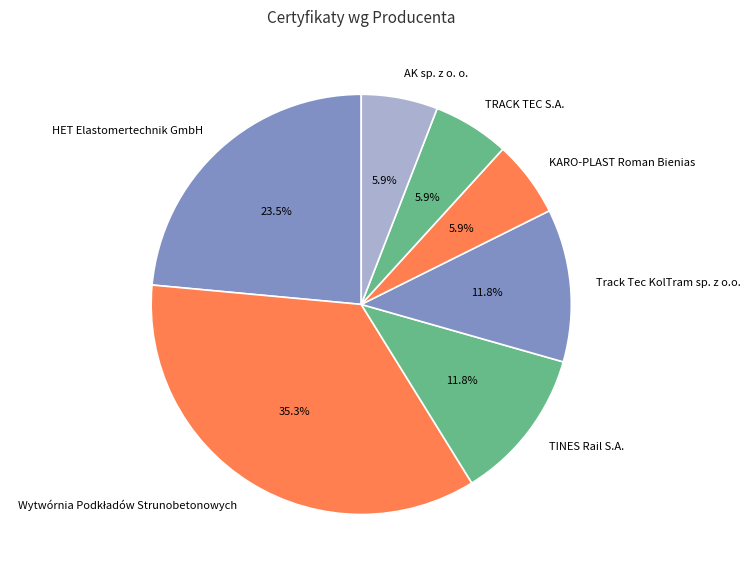

What portion of the pie excludes KARO-PLAST Roman Bienias?

94.1%